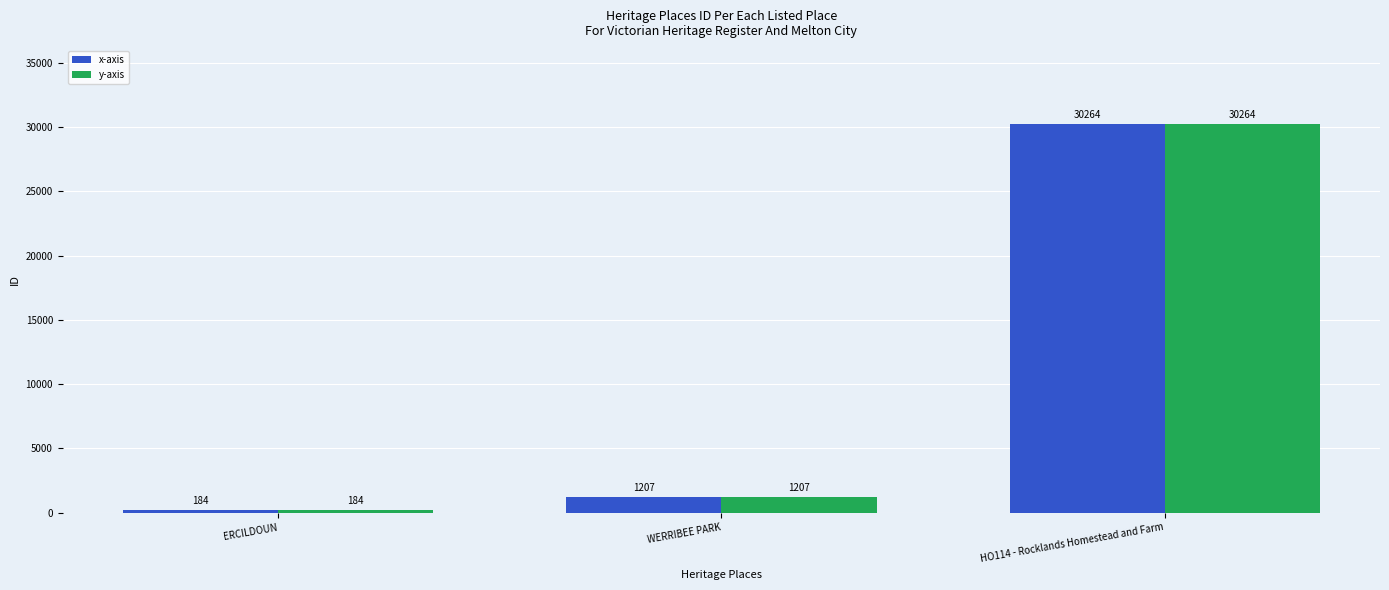

What is the sum of the y-axis values at ERCILDOUN and WERRIBEE PARK?

1391